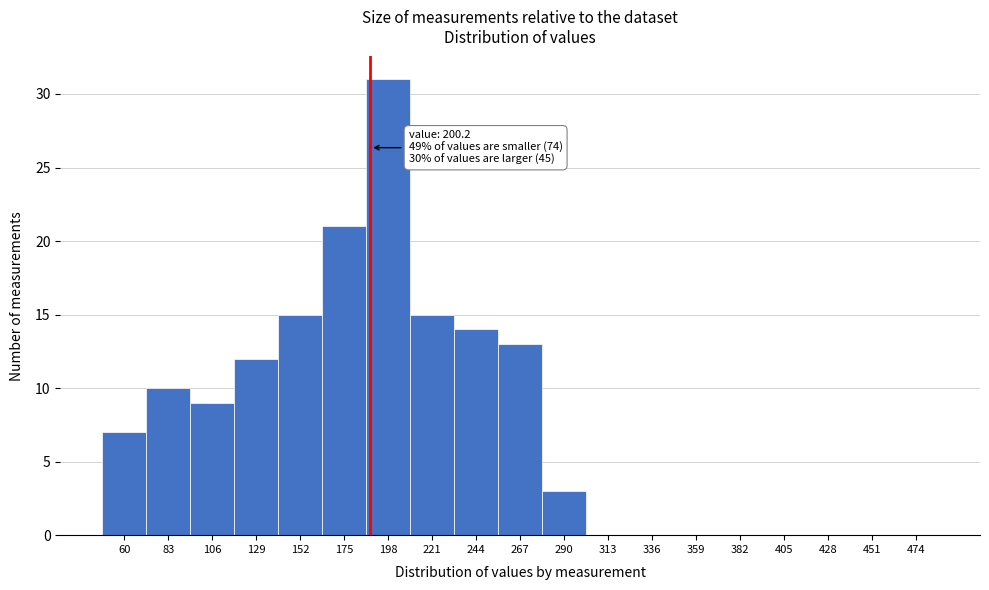

Reading left to right, transcribe all the data shown in this chart.

60=7	83=10	106=9	129=12	152=15	175=21	198=31	221=15	244=14	267=13	290=3	313=0	336=0	359=0	382=0	405=0	428=0	451=0	474=0